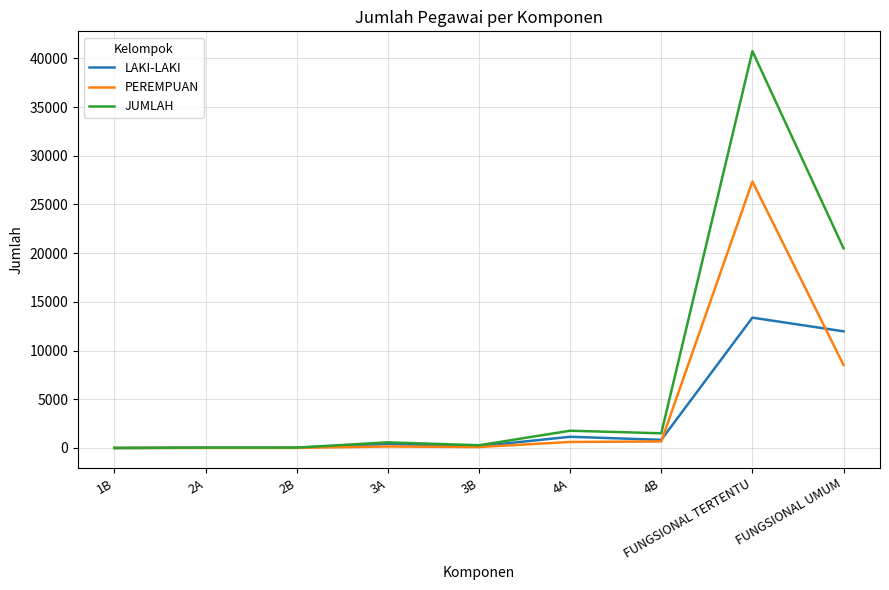

List the series in order of their peak value, highest first.

JUMLAH, PEREMPUAN, LAKI-LAKI